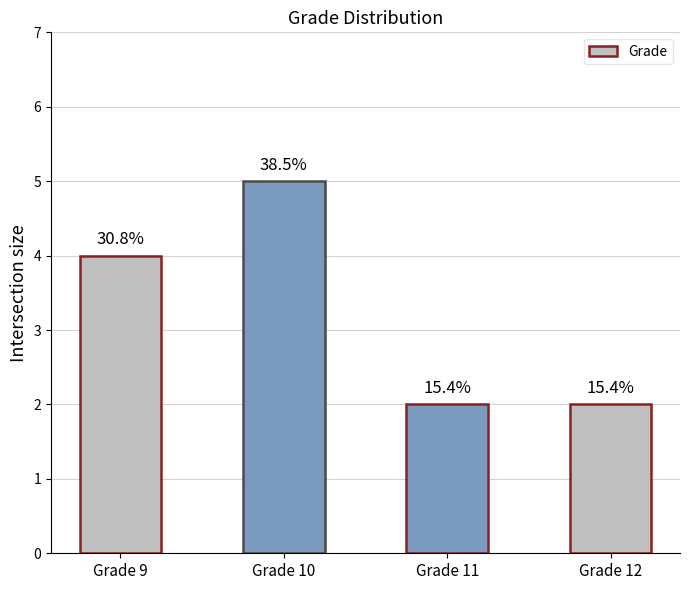

List the labels in order of value, largest first.

Grade 10, Grade 9, Grade 11, Grade 12